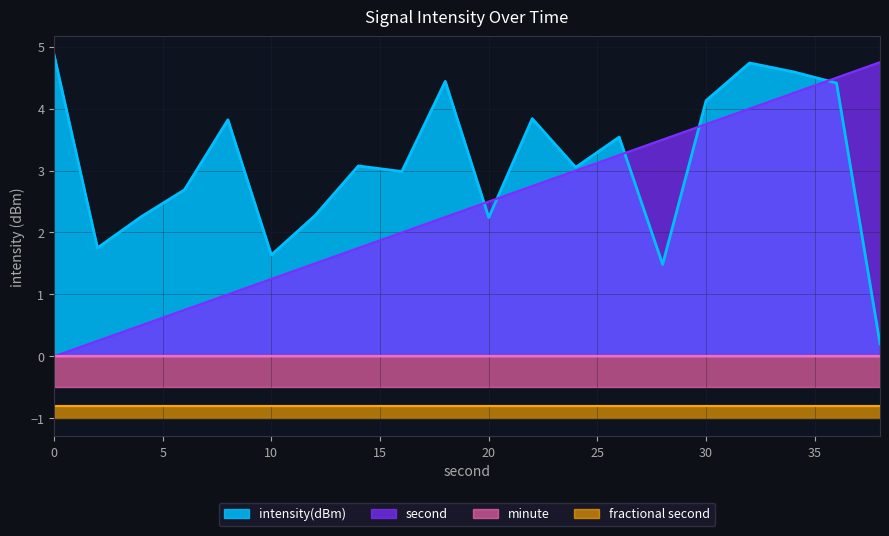

At which label is second closest to 2?

16